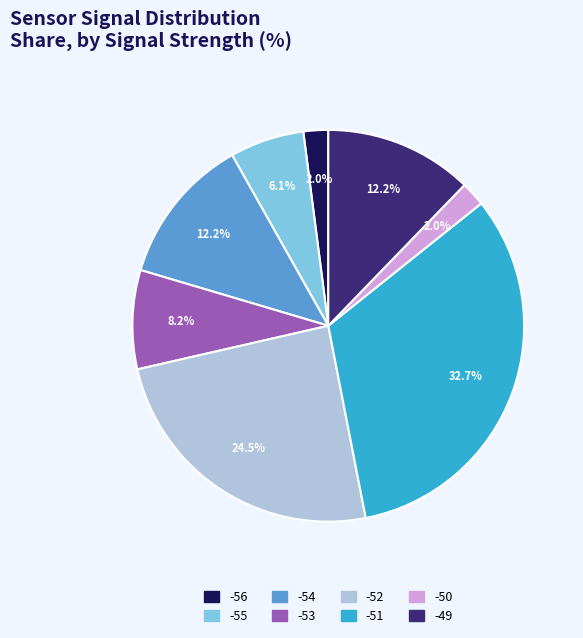

Does -54 represent more than half of the total?

No